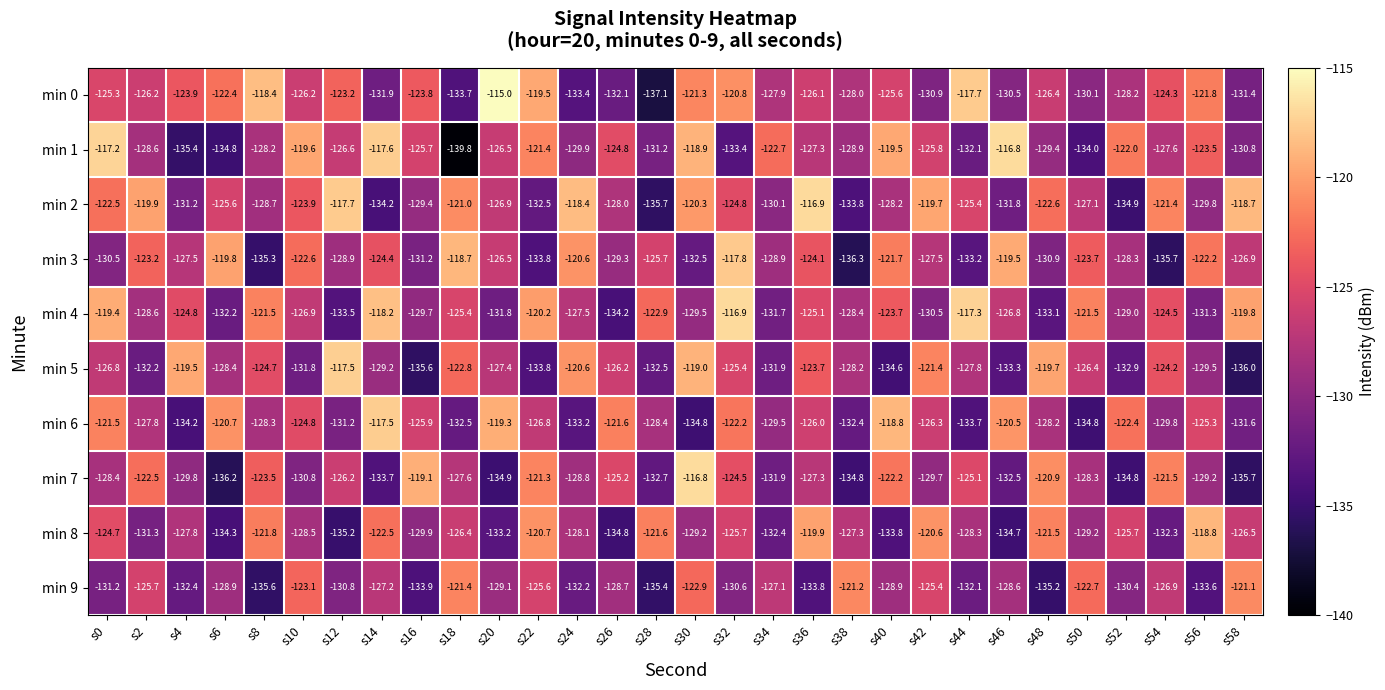

At which label does min 3 first exceed -126?

s2